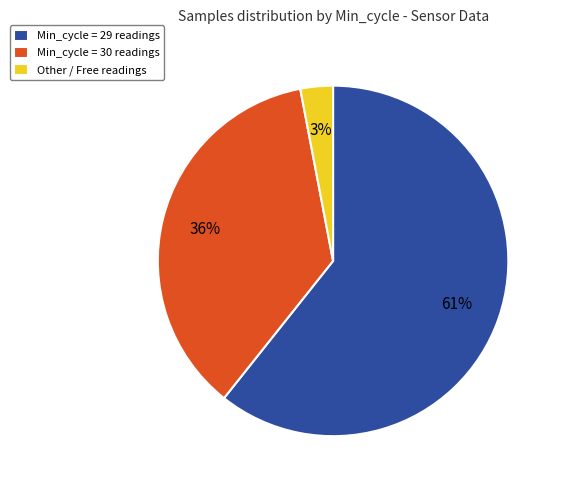

Between Min_cycle = 29 readings and Min_cycle = 30 readings, which is larger?

Min_cycle = 29 readings